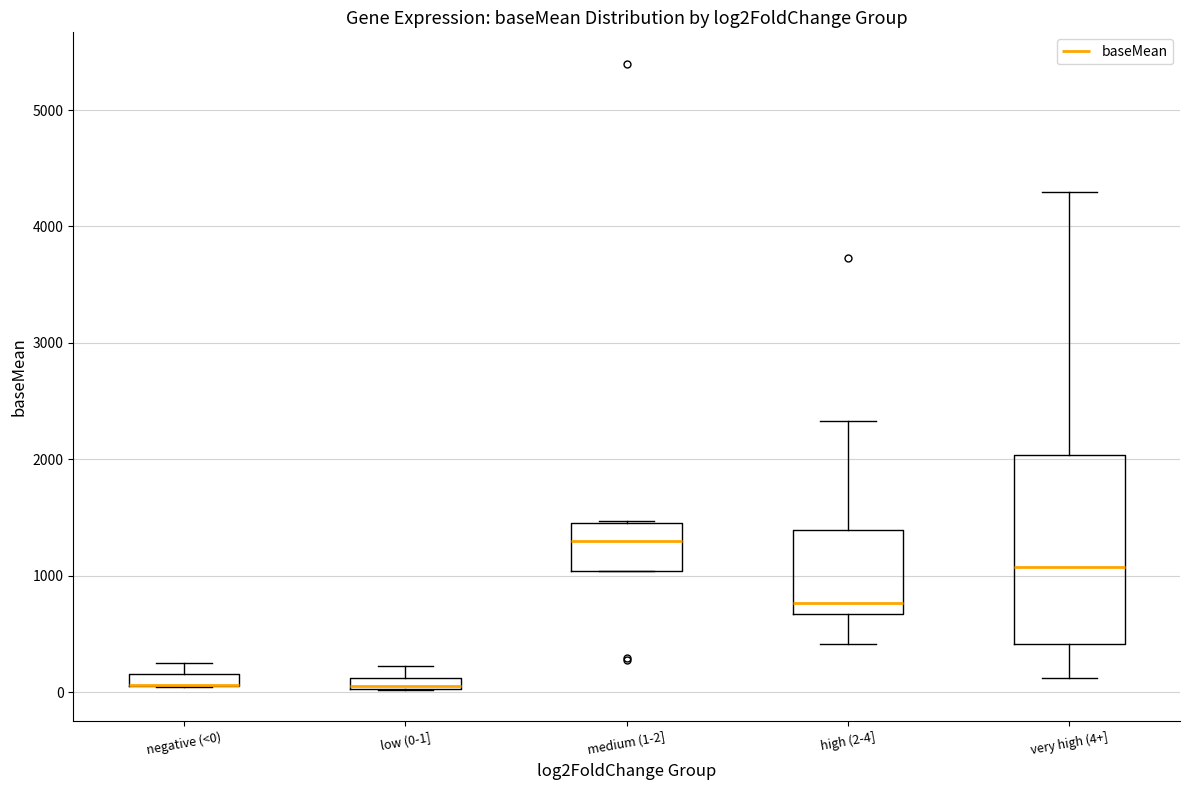

Where is the upper edge of the box for negative (<0) on the y-axis? The values are not printed on the chart, so give them approximately, as read against the axis.

200